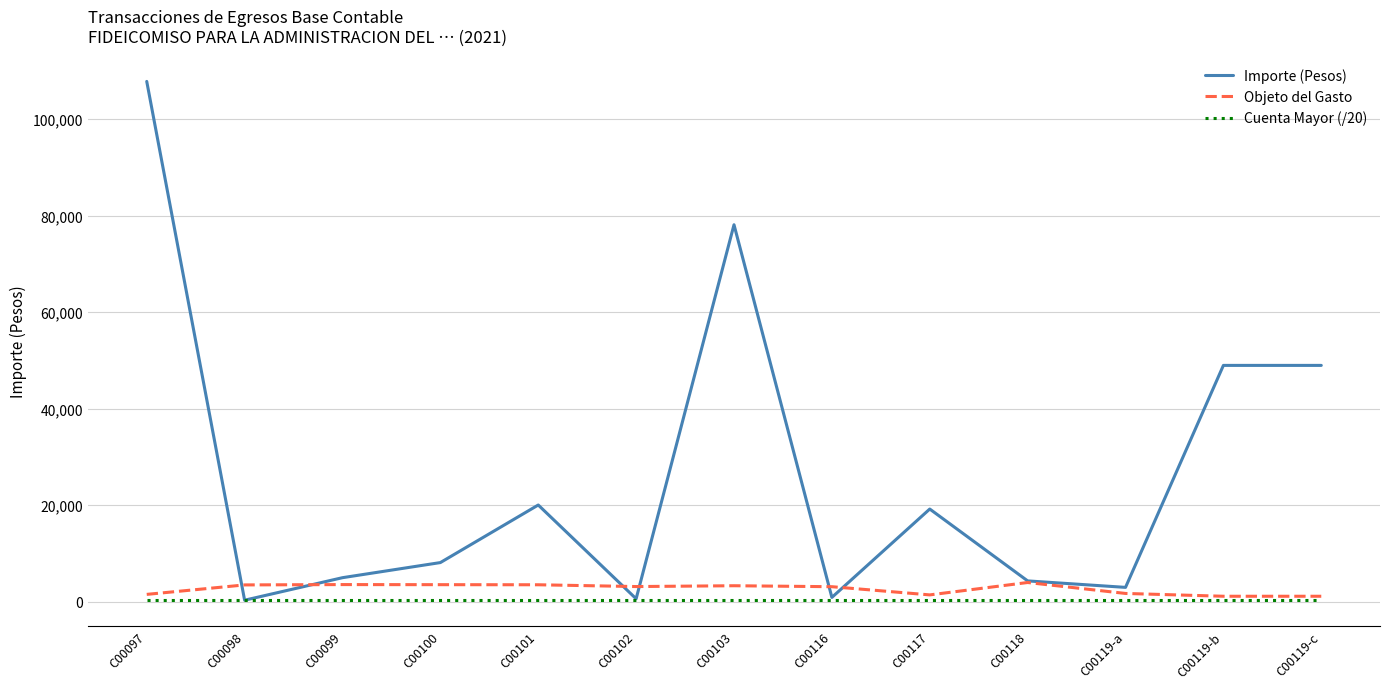

Which series has the widest spread of values?

Importe (Pesos)